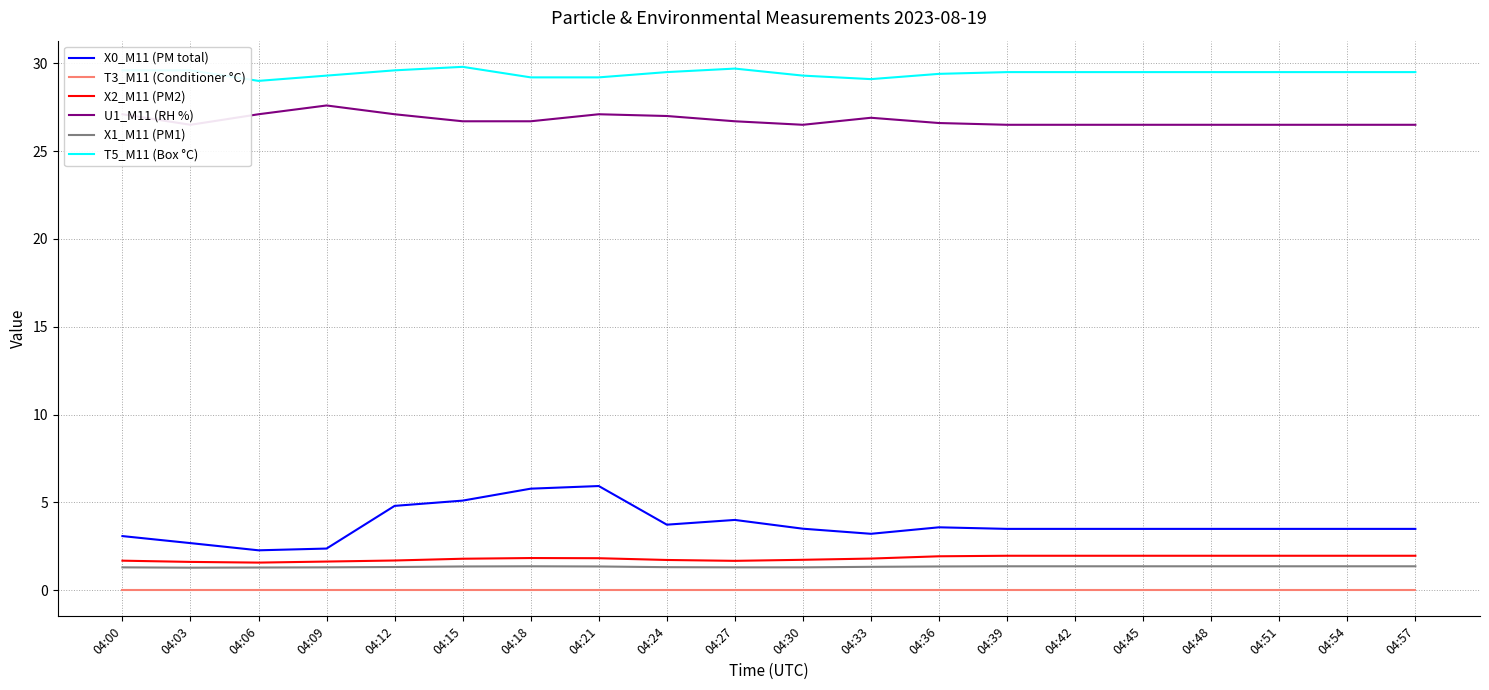

What is the difference between the maximum and second lowest values in the U1_M11 (RH %) series?

1.1